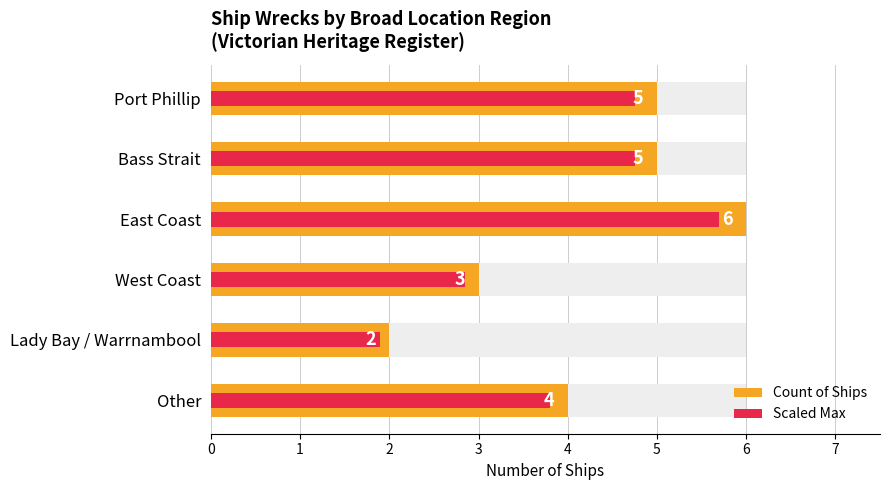

What is the value of the Count of Ships bar at the 2nd from the left?

5.0